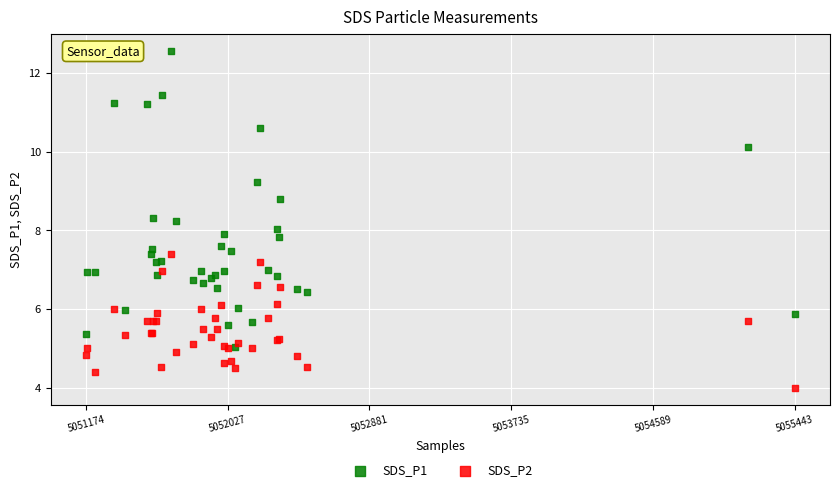

What are all the series names shown in the legend?

SDS_P1, SDS_P2